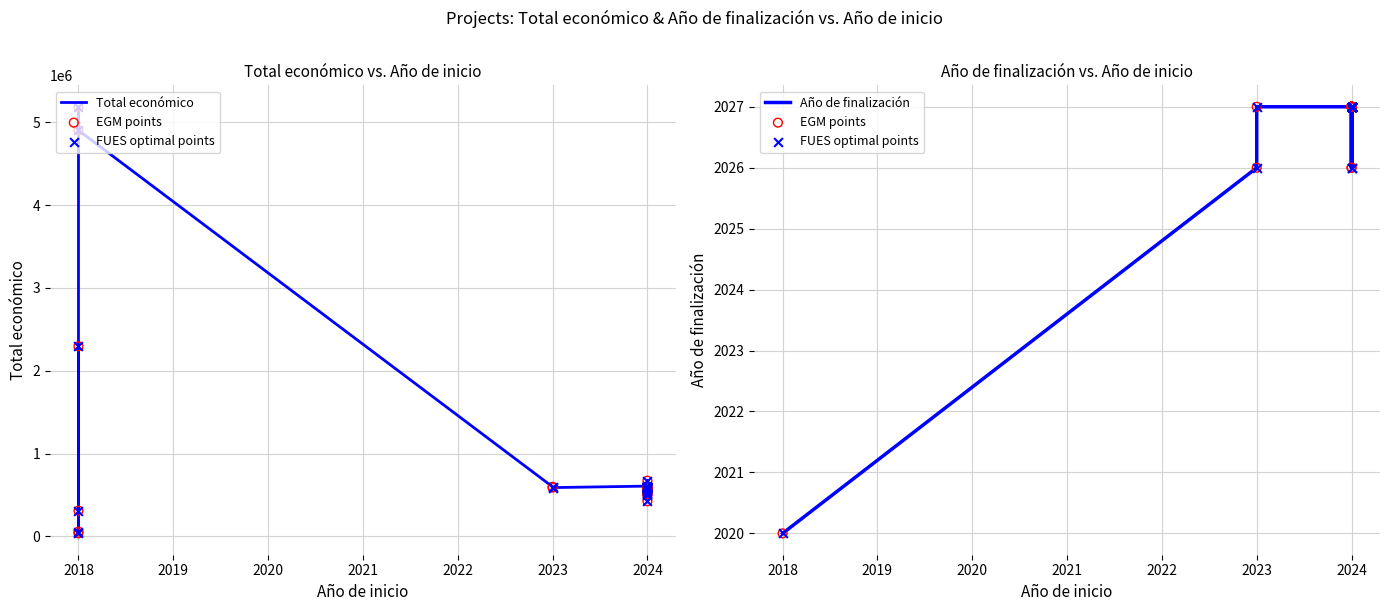

Which series has the largest Y range (max minus min)?

Total económico